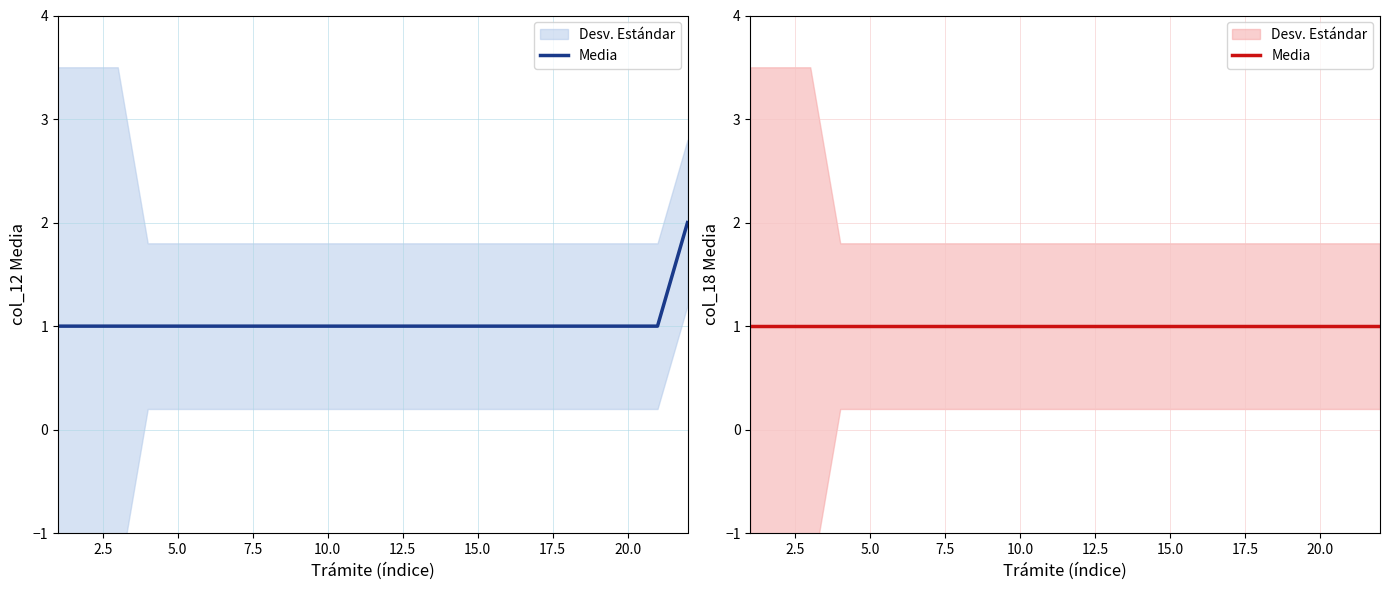

What is the sum of the values at 15 and 22?

3